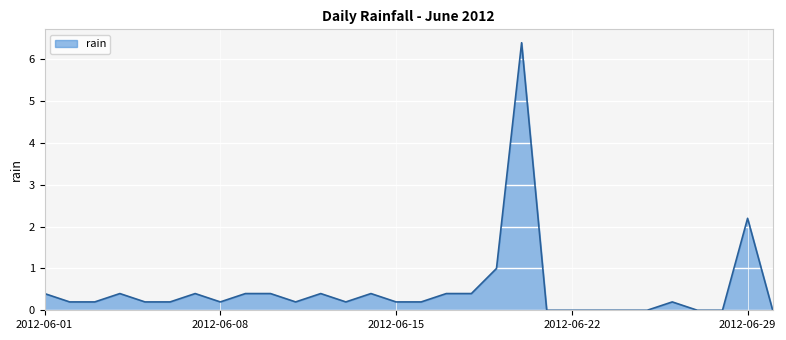

What is the difference between the maximum and minimum values?

6.4